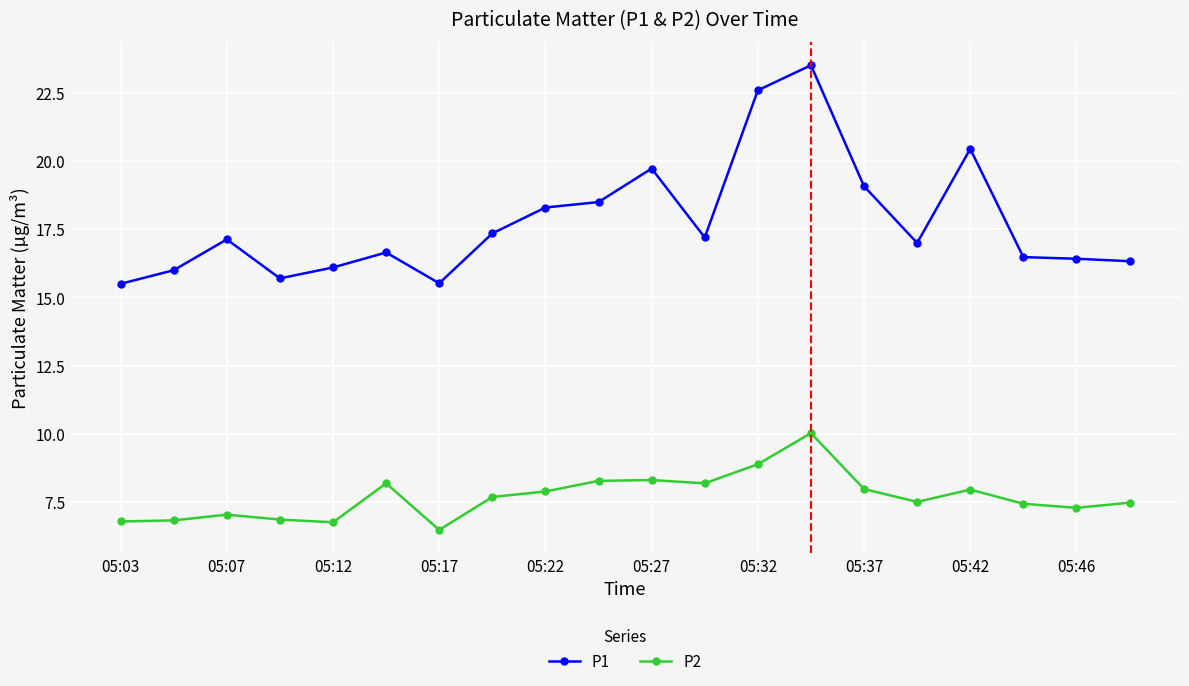

Rank the series by their average value, from lowest to highest.

P2, P1